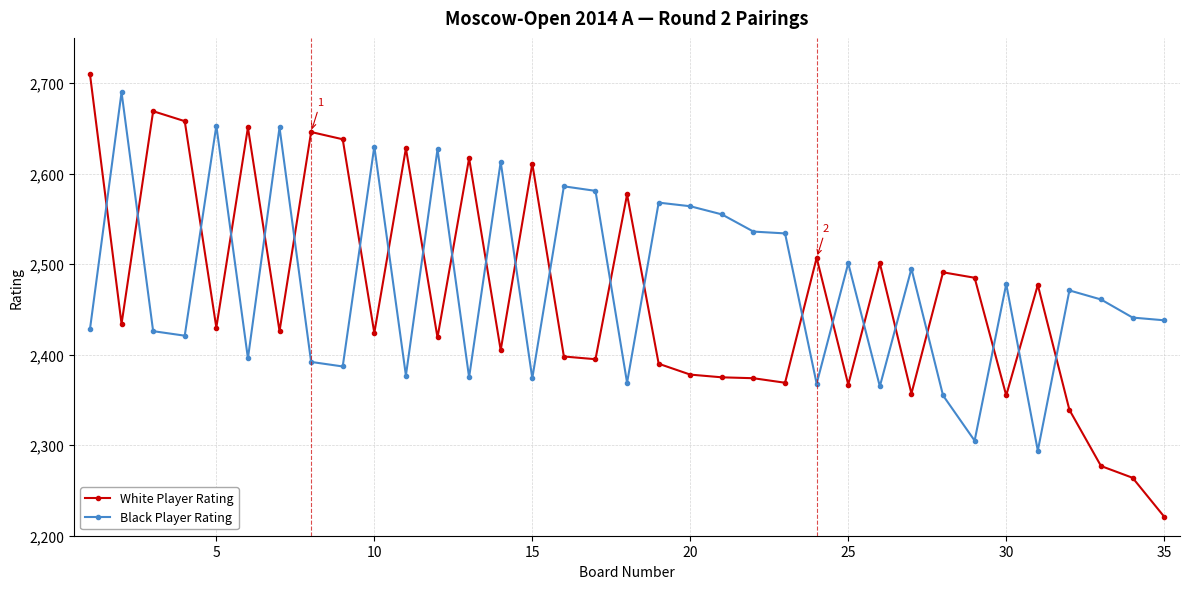

True or false: White Player Rating and Black Player Rating cross at least once.

True